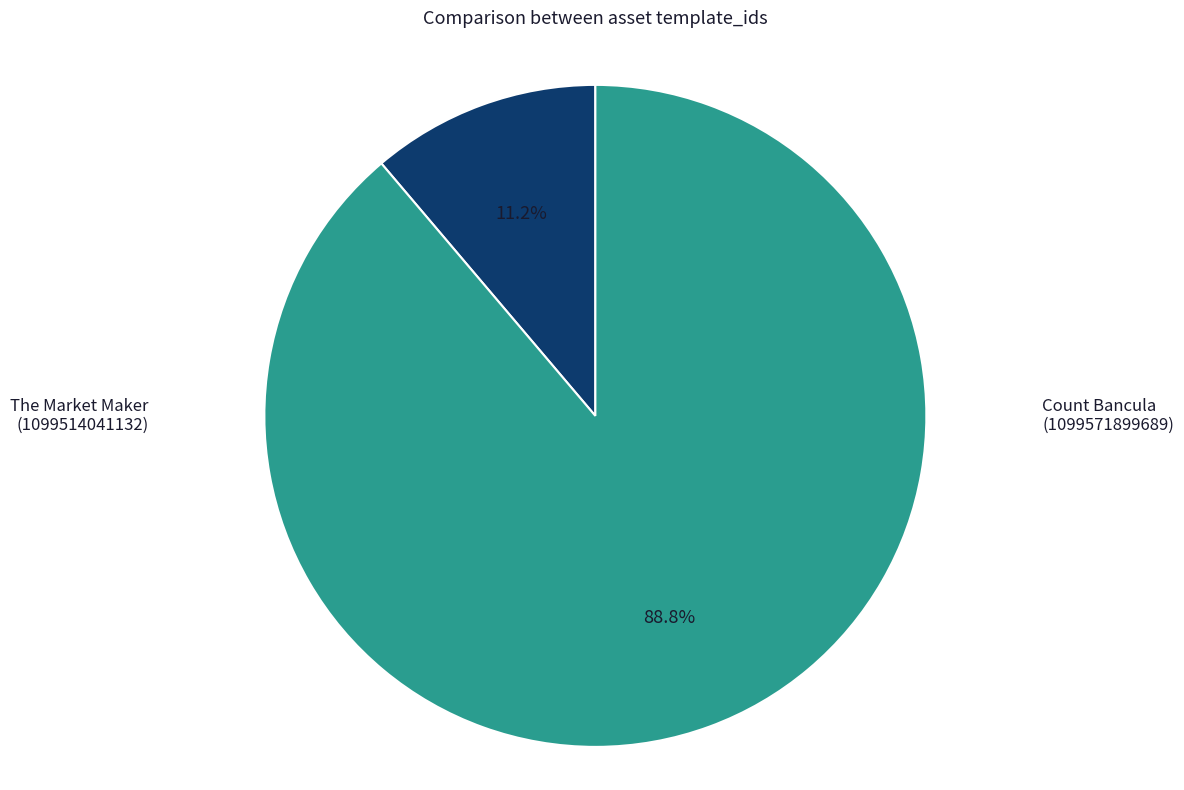

What percentage is NOT represented by The Market Maker (1099514041132)?

88.8%